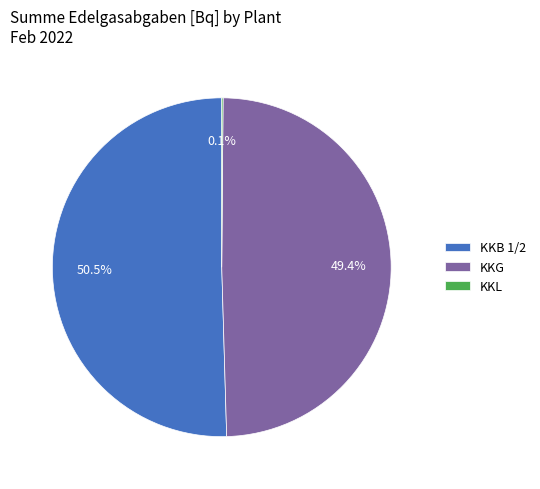

Which category has the biggest portion of the pie?

KKB 1/2